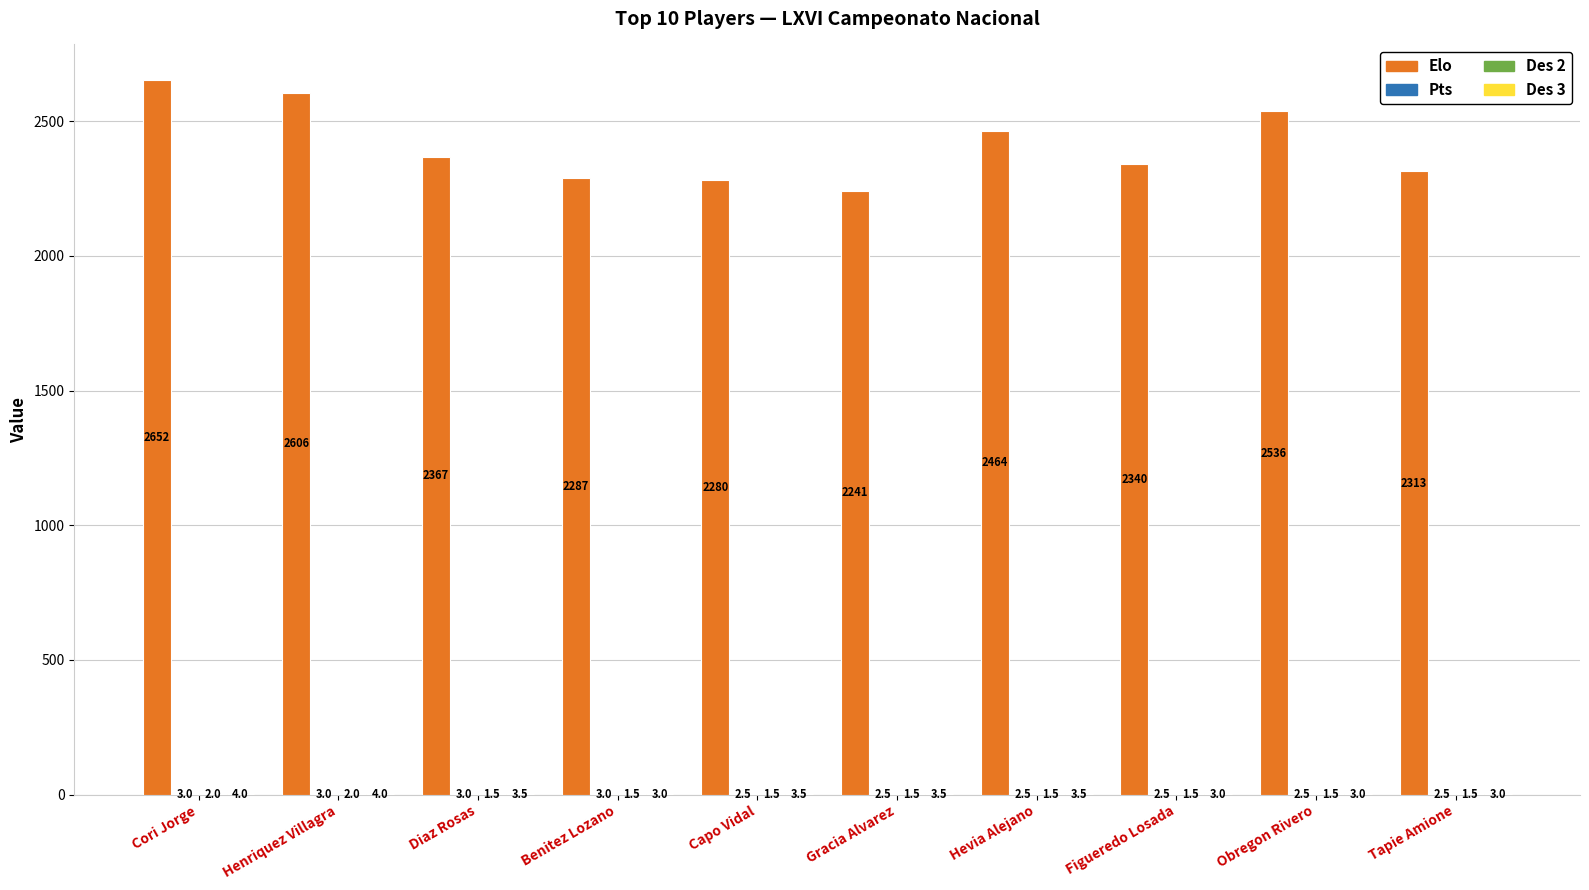

True or false: Elo has a value of 4296.3 at Hevia Alejano.

False